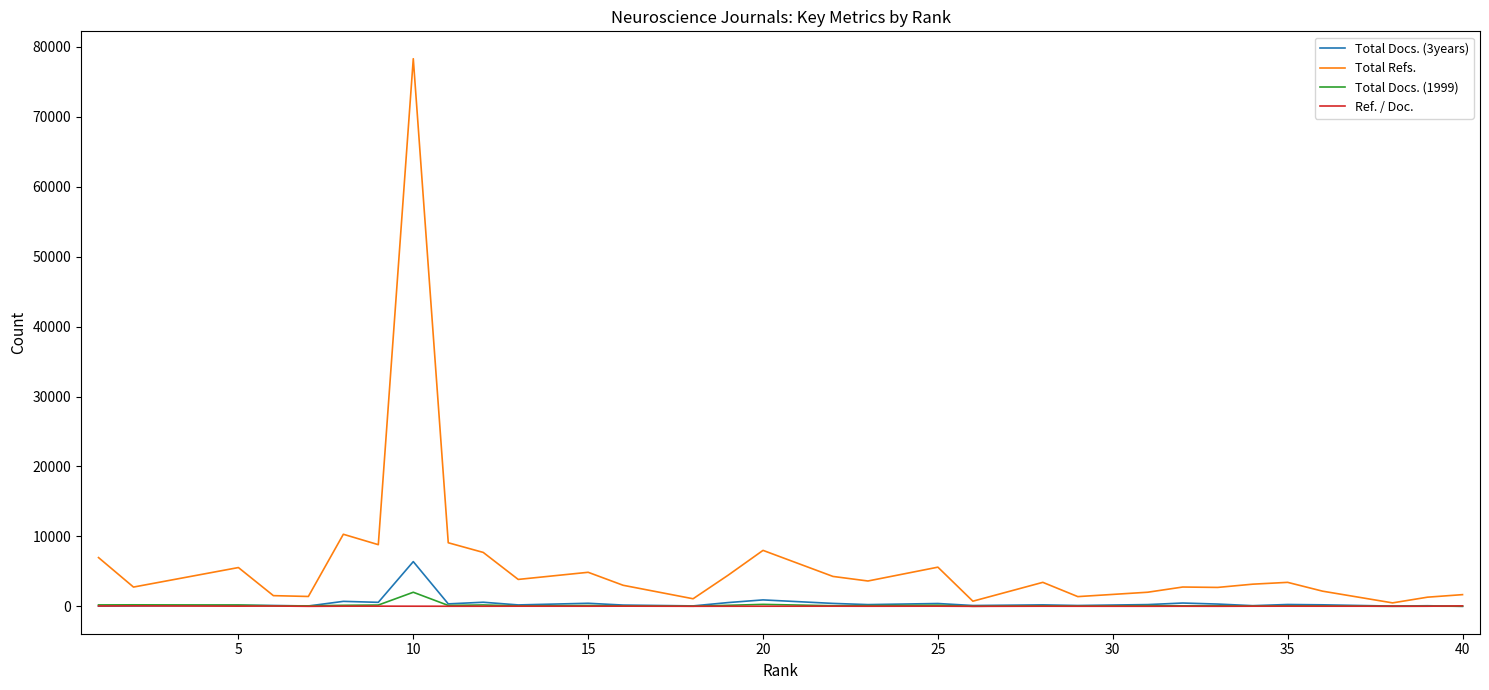

List the series in order of their peak value, highest first.

Total Refs., Total Docs. (3years), Total Docs. (1999), Ref. / Doc.